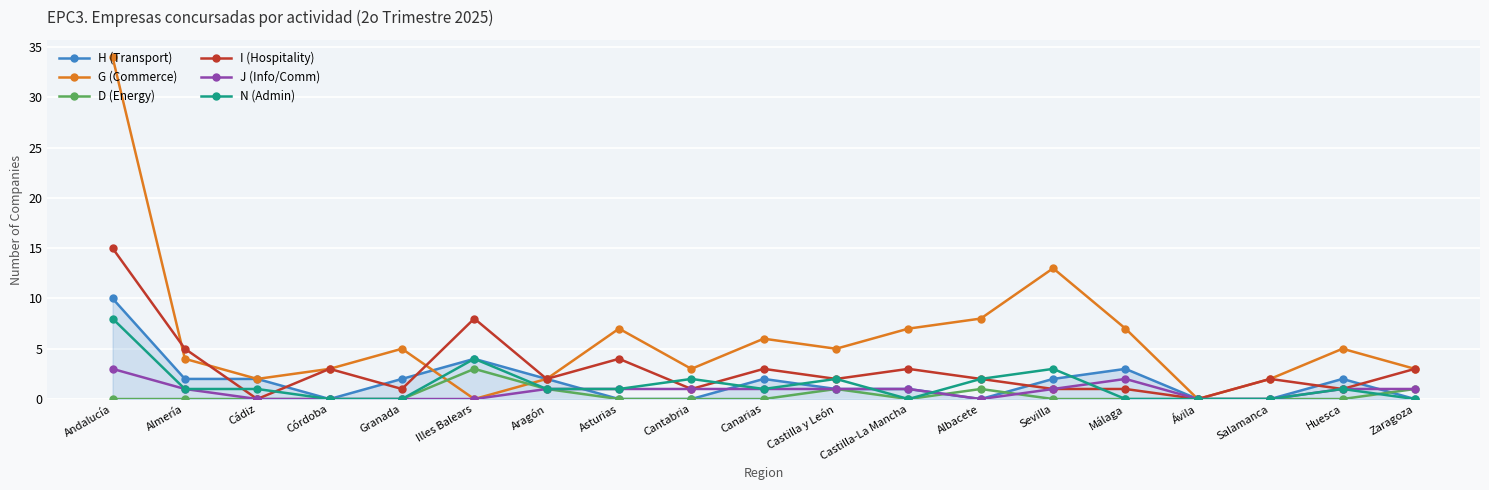

What is the approximate value of J (Info/Comm) at Asturias?

1